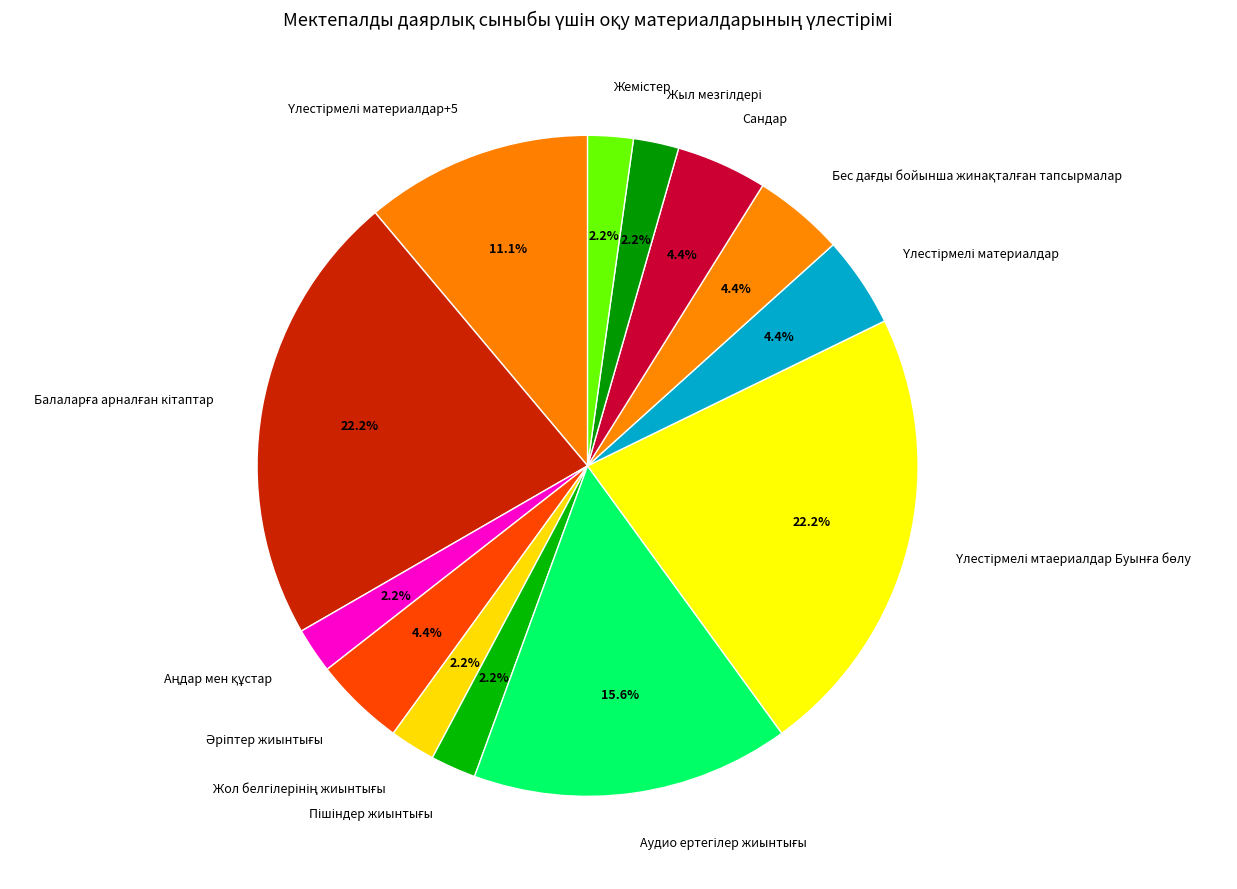

Is there any slice that represents more than half of the pie?

No